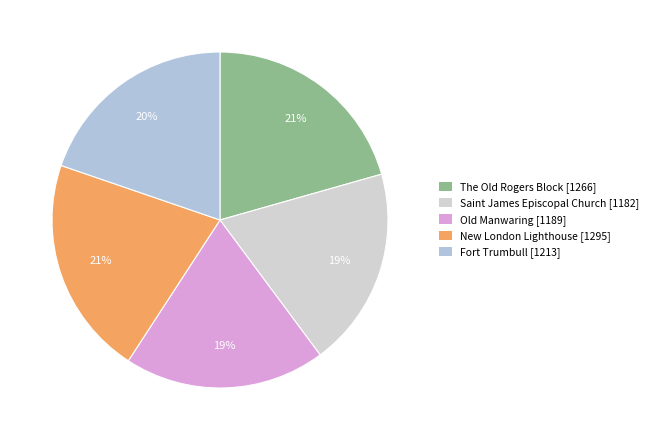

What percentage is the New London Lighthouse slice, to the nearest percent?

21%